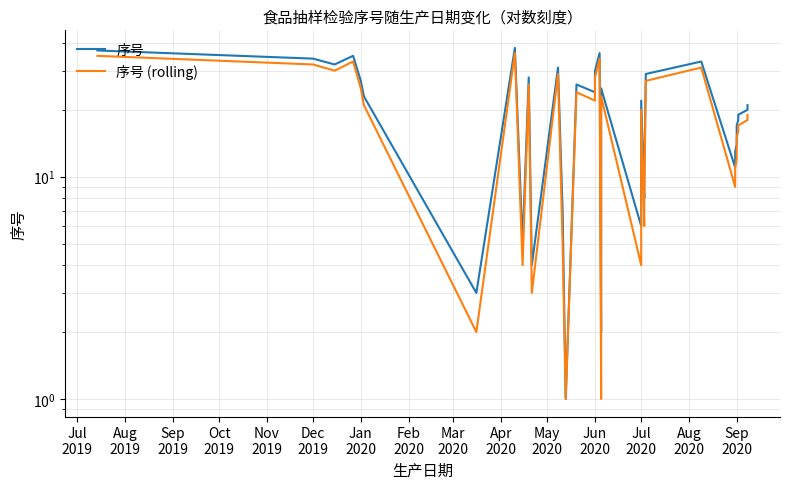

What is the label of the 6th point from the left?

Dec
2019